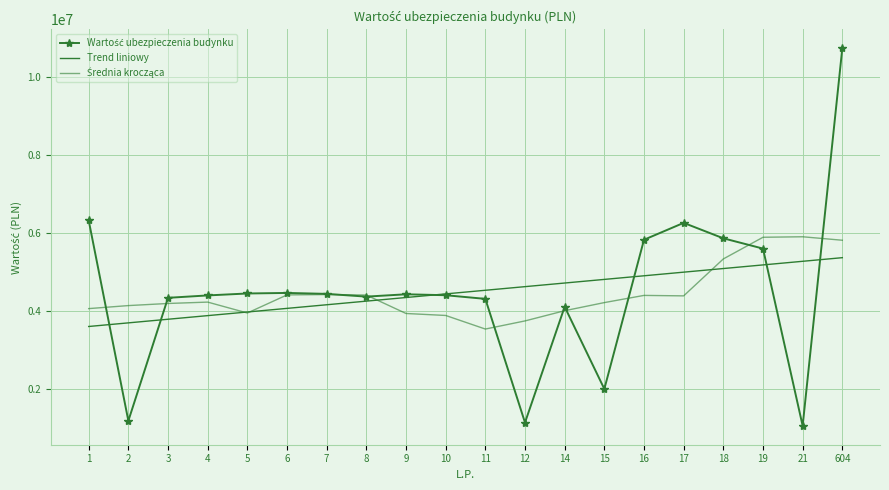

What is the value of the Średnia krocząca point at the 13th from the left?

4009511.8